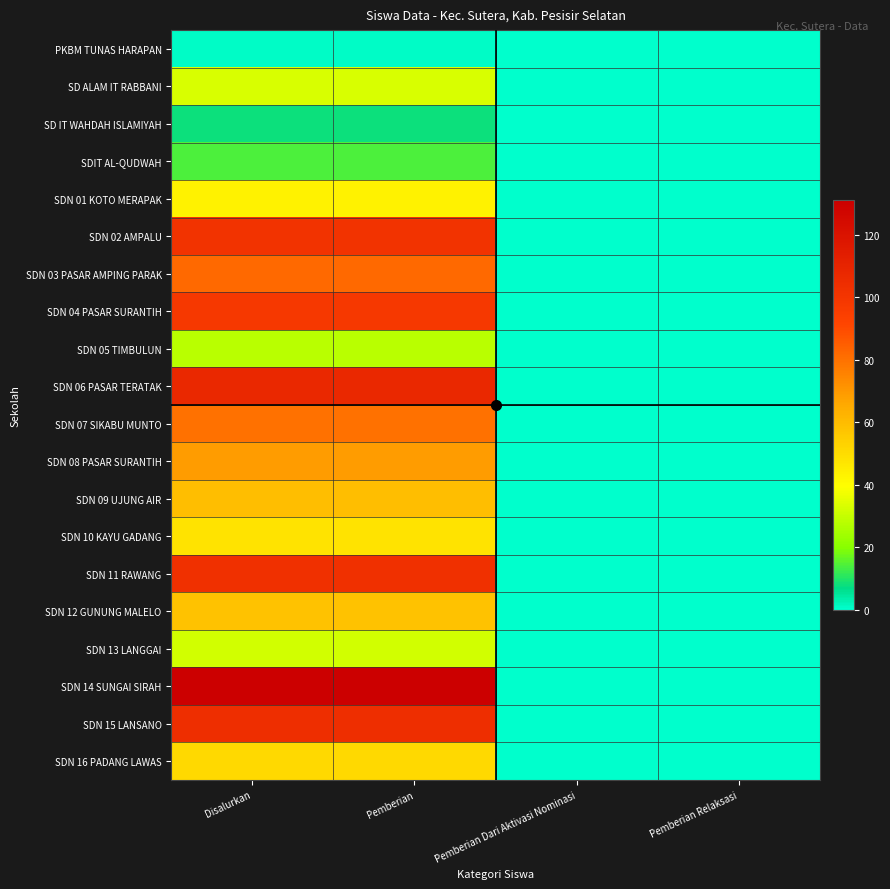

Reading left to right, transcribe all the data shown in this chart.

PKBM TUNAS HARAPAN: Disalurkan=1	Pemberian=1	Pemberian Dari Aktivasi Nominasi=0	Pemberian Relaksasi=0
SD ALAM IT RABBANI: Disalurkan=33	Pemberian=33	Pemberian Dari Aktivasi Nominasi=0	Pemberian Relaksasi=0
SD IT WAHDAH ISLAMIYAH: Disalurkan=8	Pemberian=8	Pemberian Dari Aktivasi Nominasi=0	Pemberian Relaksasi=0
SDIT AL-QUDWAH: Disalurkan=14	Pemberian=14	Pemberian Dari Aktivasi Nominasi=0	Pemberian Relaksasi=0
SDN 01 KOTO MERAPAK: Disalurkan=43	Pemberian=43	Pemberian Dari Aktivasi Nominasi=0	Pemberian Relaksasi=0
SDN 02 AMPALU: Disalurkan=101	Pemberian=101	Pemberian Dari Aktivasi Nominasi=0	Pemberian Relaksasi=0
SDN 03 PASAR AMPING PARAK: Disalurkan=82	Pemberian=82	Pemberian Dari Aktivasi Nominasi=0	Pemberian Relaksasi=0
SDN 04 PASAR SURANTIH: Disalurkan=98	Pemberian=98	Pemberian Dari Aktivasi Nominasi=0	Pemberian Relaksasi=0
SDN 05 TIMBULUN: Disalurkan=28	Pemberian=28	Pemberian Dari Aktivasi Nominasi=0	Pemberian Relaksasi=0
SDN 06 PASAR TERATAK: Disalurkan=107	Pemberian=107	Pemberian Dari Aktivasi Nominasi=0	Pemberian Relaksasi=0
SDN 07 SIKABU MUNTO: Disalurkan=80	Pemberian=80	Pemberian Dari Aktivasi Nominasi=0	Pemberian Relaksasi=0
SDN 08 PASAR SURANTIH: Disalurkan=69	Pemberian=69	Pemberian Dari Aktivasi Nominasi=0	Pemberian Relaksasi=0
SDN 09 UJUNG AIR: Disalurkan=59	Pemberian=59	Pemberian Dari Aktivasi Nominasi=0	Pemberian Relaksasi=0
SDN 10 KAYU GADANG: Disalurkan=48	Pemberian=48	Pemberian Dari Aktivasi Nominasi=0	Pemberian Relaksasi=0
SDN 11 RAWANG: Disalurkan=103	Pemberian=103	Pemberian Dari Aktivasi Nominasi=0	Pemberian Relaksasi=0
SDN 12 GUNUNG MALELO: Disalurkan=58	Pemberian=58	Pemberian Dari Aktivasi Nominasi=0	Pemberian Relaksasi=0
SDN 13 LANGGAI: Disalurkan=32	Pemberian=32	Pemberian Dari Aktivasi Nominasi=0	Pemberian Relaksasi=0
SDN 14 SUNGAI SIRAH: Disalurkan=131	Pemberian=131	Pemberian Dari Aktivasi Nominasi=0	Pemberian Relaksasi=0
SDN 15 LANSANO: Disalurkan=104	Pemberian=104	Pemberian Dari Aktivasi Nominasi=0	Pemberian Relaksasi=0
SDN 16 PADANG LAWAS: Disalurkan=51	Pemberian=51	Pemberian Dari Aktivasi Nominasi=0	Pemberian Relaksasi=0